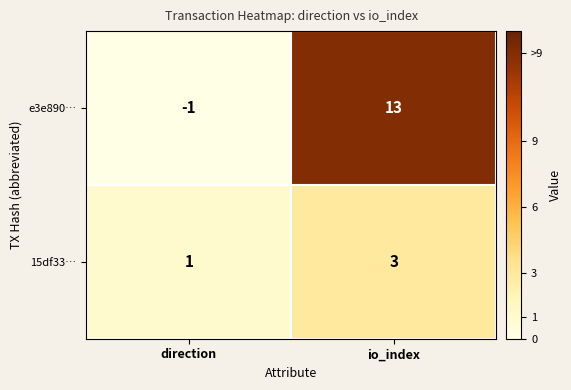

List the series in order of their peak value, highest first.

e3e890…, 15df33…